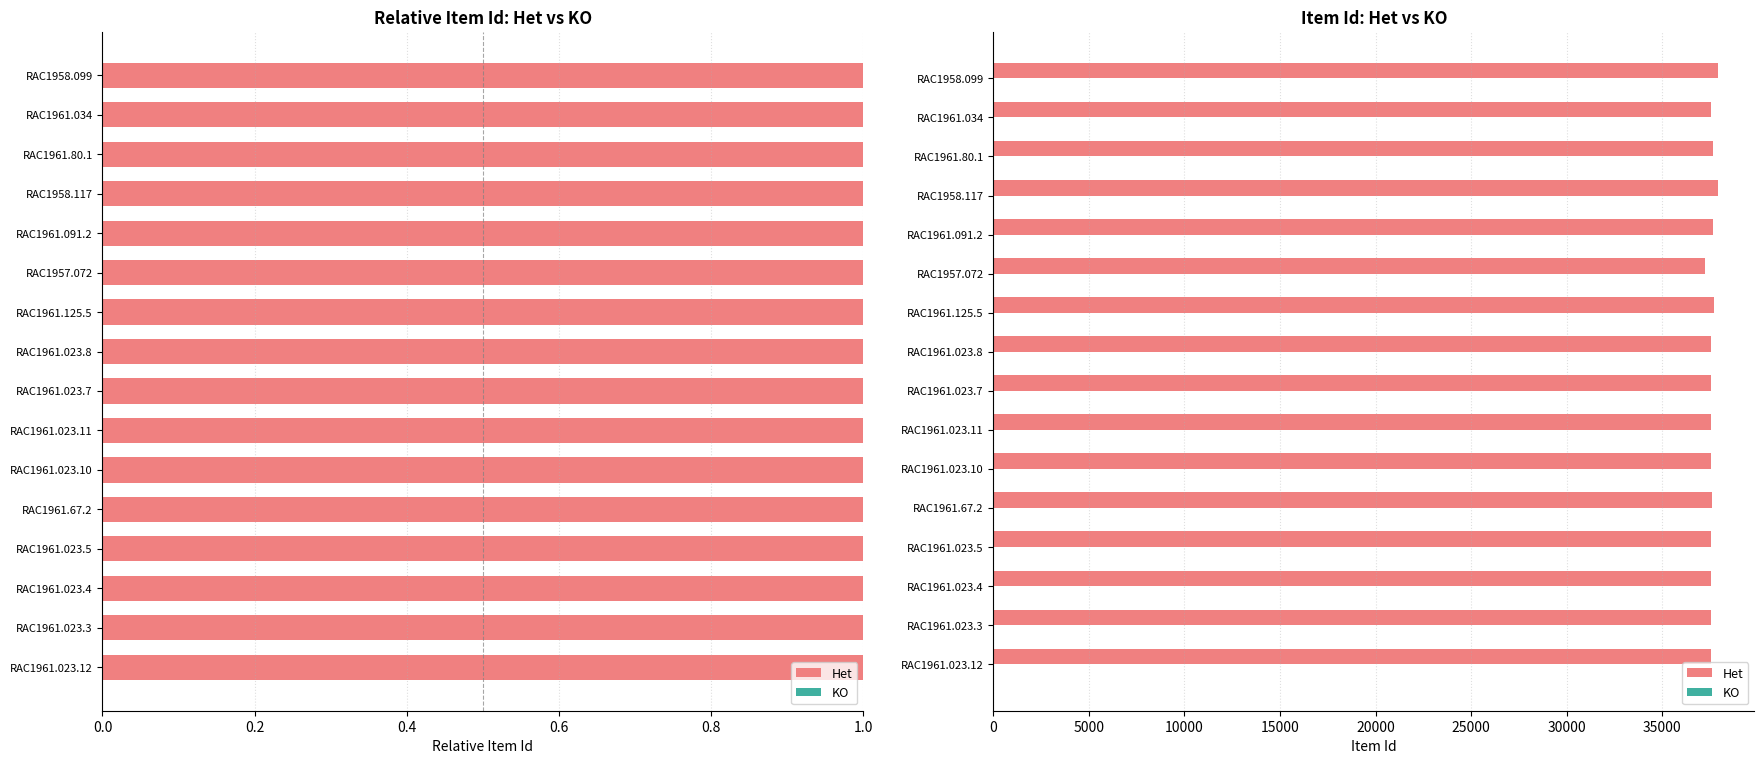

What is the average value of the KO series?

0.4